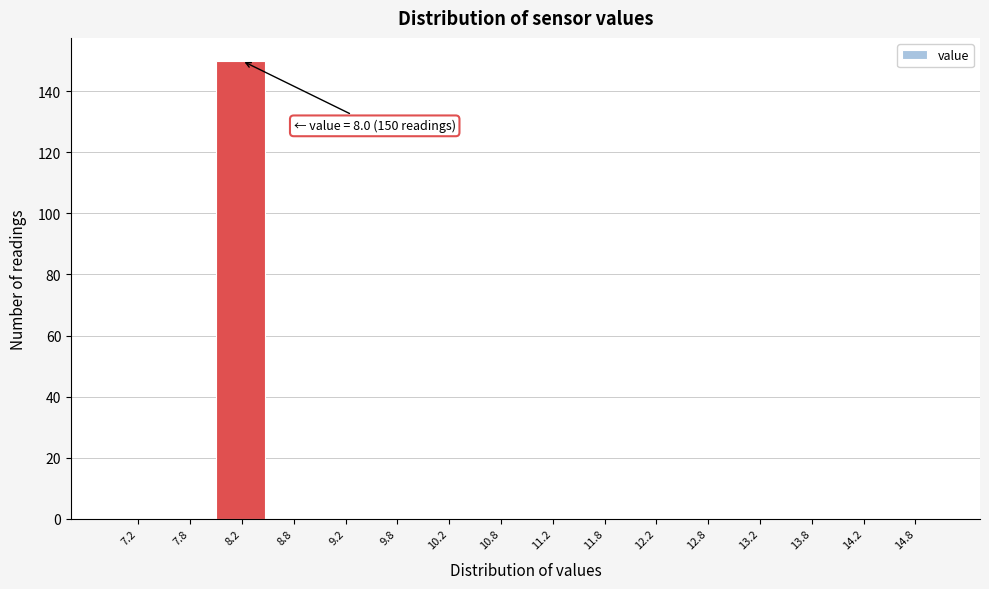

Over which range of the x-axis is the bar tallest?

8.0 to 8.5